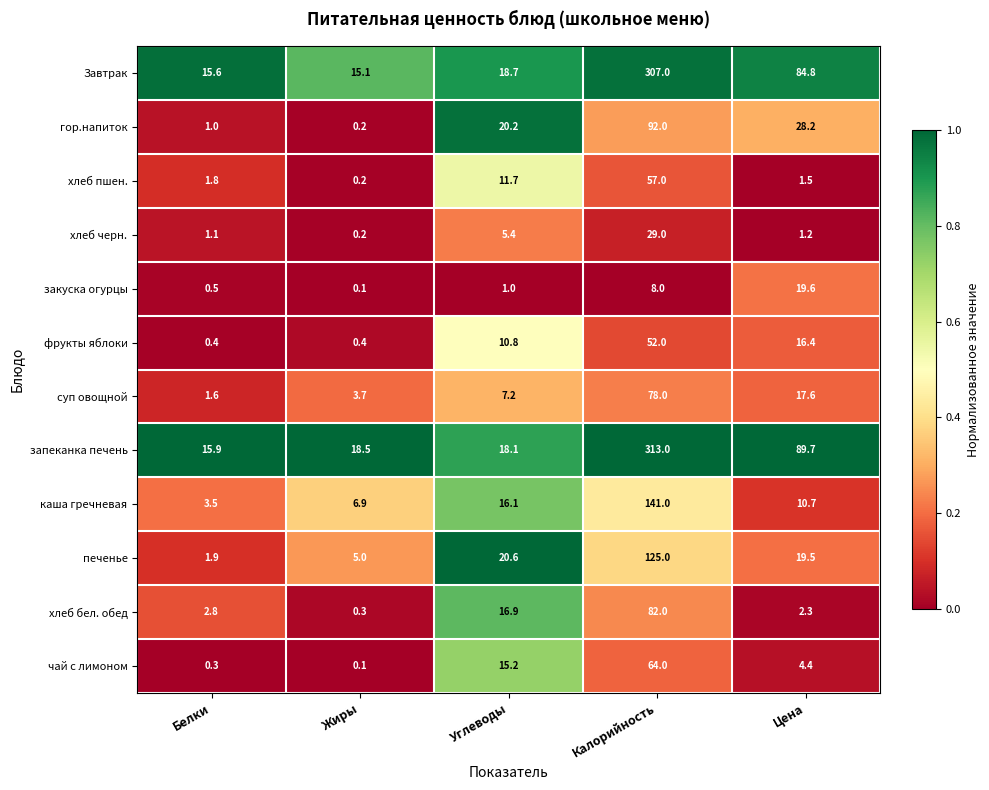

What is the total value across all series at Белки?

46.4